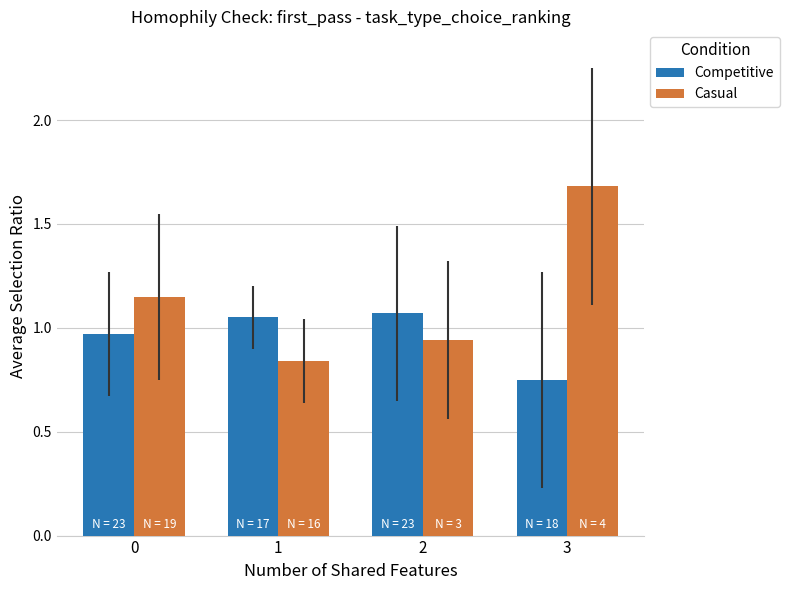

Is it true that Casual equals 1.7 at 3?

True